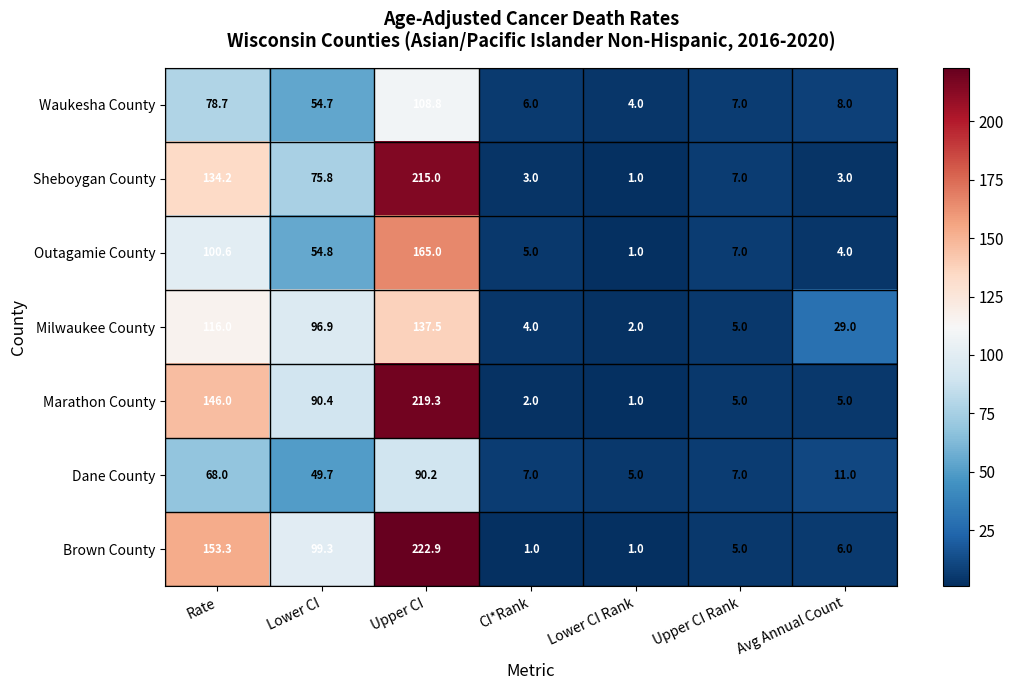

Rank the series at Avg Annual Count from highest to lowest value.

Milwaukee County, Dane County, Waukesha County, Brown County, Marathon County, Outagamie County, Sheboygan County